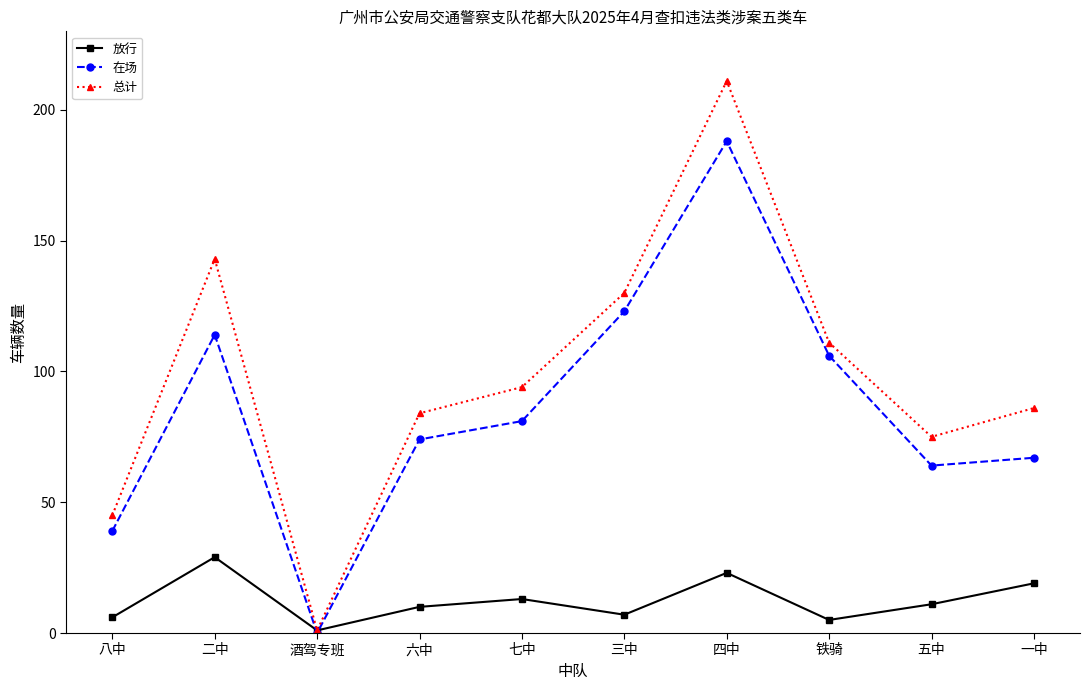

Reading left to right, extract all data points from this chart.

放行: 八中=6	二中=29	酒驾专班=1	六中=10	七中=13	三中=7	四中=23	铁骑=5	五中=11	一中=19
在场: 八中=39	二中=114	酒驾专班=0	六中=74	七中=81	三中=123	四中=188	铁骑=106	五中=64	一中=67
总计: 八中=45	二中=143	酒驾专班=1	六中=84	七中=94	三中=130	四中=211	铁骑=111	五中=75	一中=86